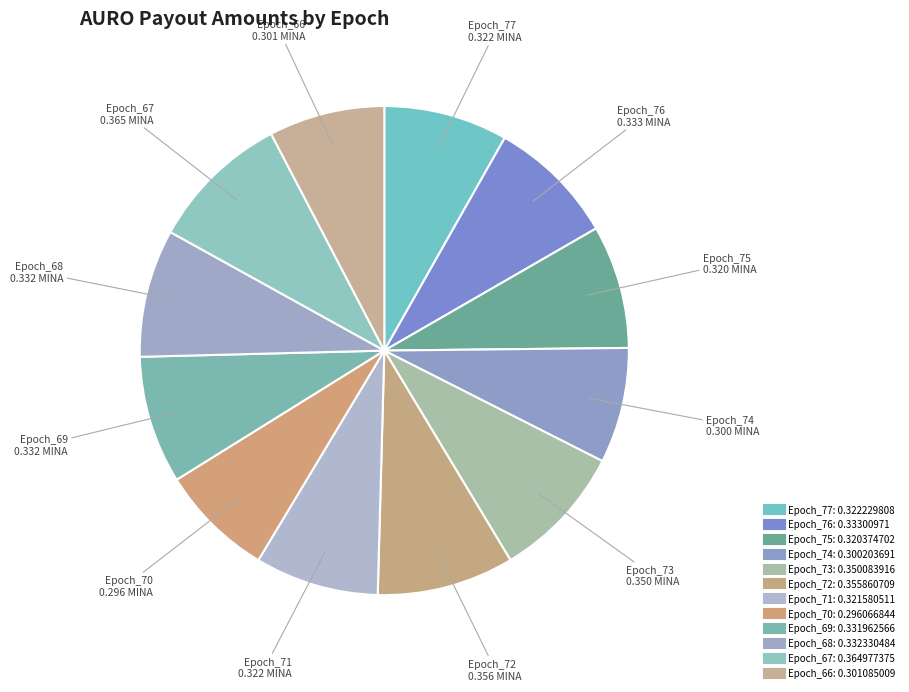

To the nearest percent, what is the average slice percentage?

8%